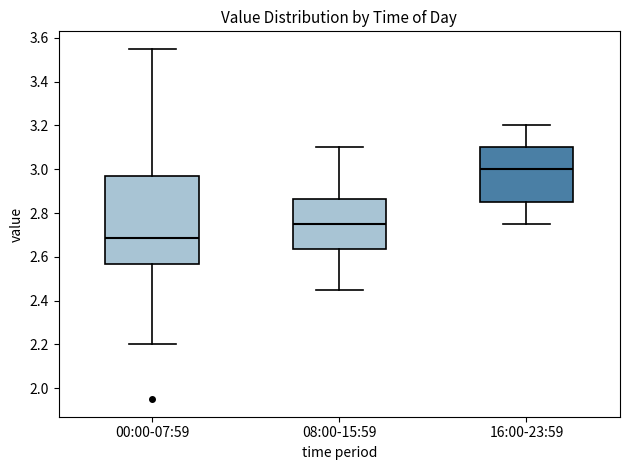

Where does the lower whisker of the box for 00:00-07:59 end on the y-axis? The values are not printed on the chart, so give them approximately, as read against the axis.

2.20